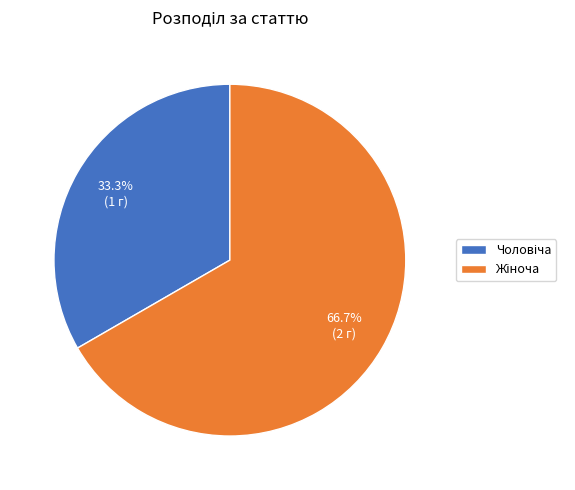

Is there a majority slice in this chart?

Yes